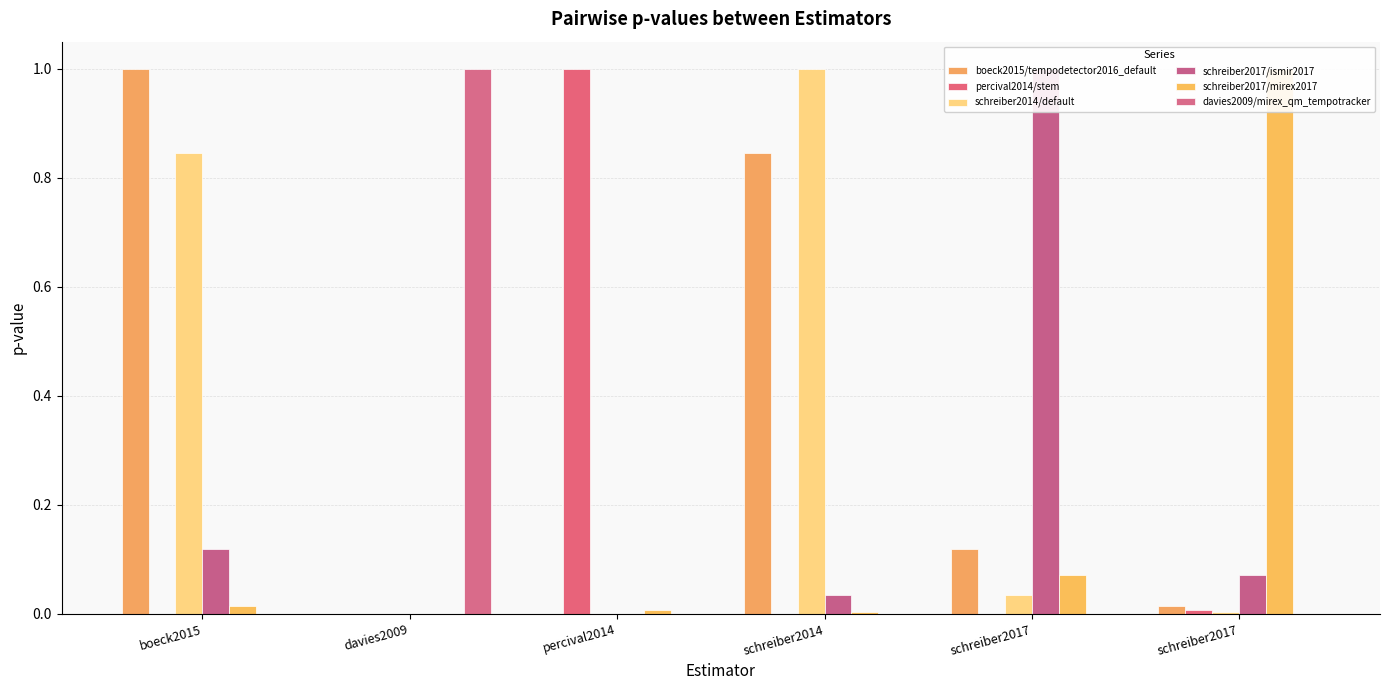

What is the label of the 1st bar from the right?

schreiber2017